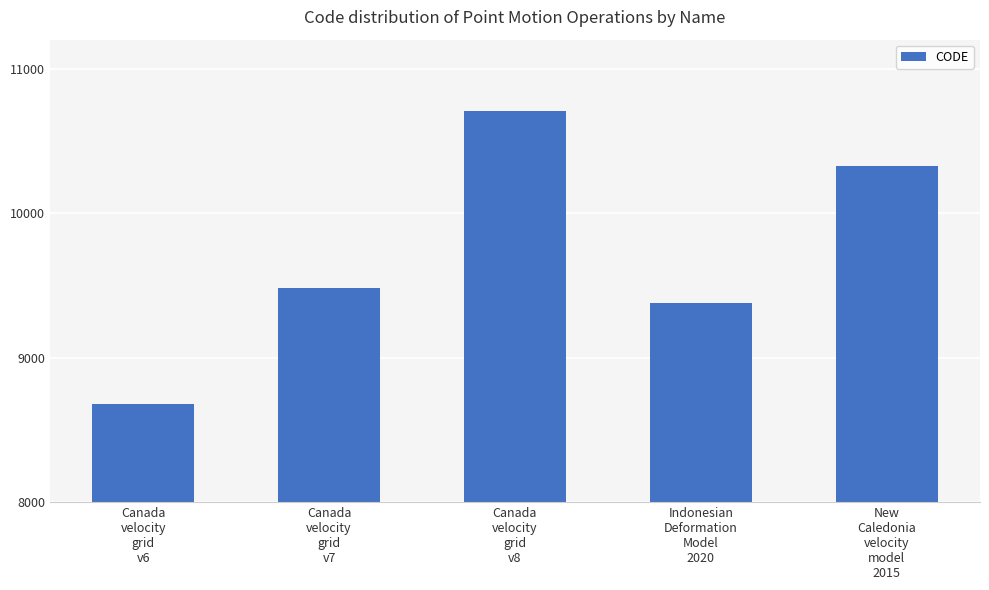

What is the smallest value displayed?

8676